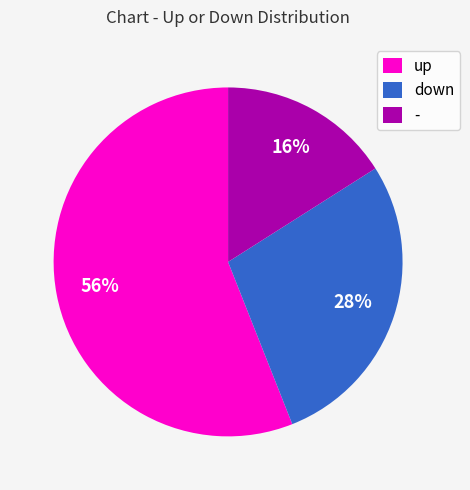

To the nearest percent, what is the difference between the largest and smallest slice percentages?

40%